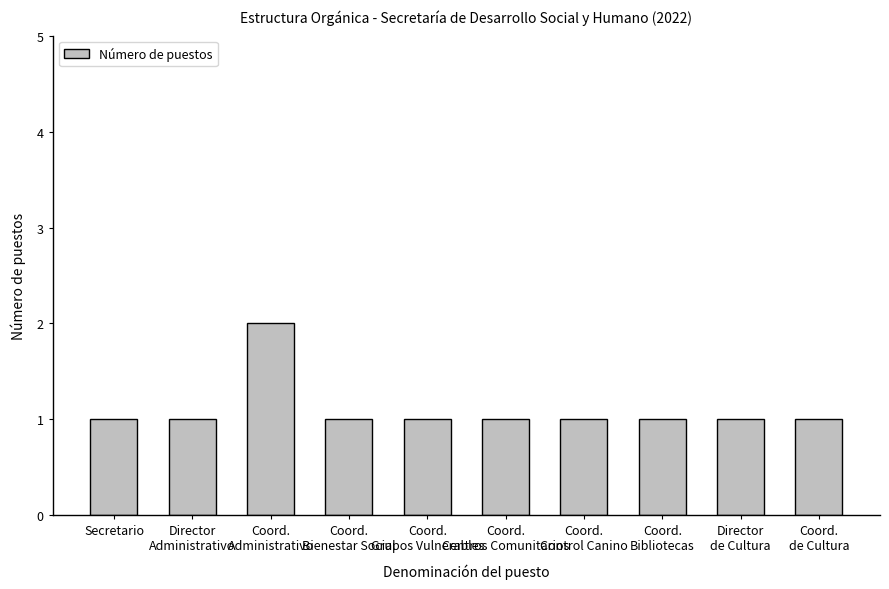

What is the difference between the maximum and minimum values?

1